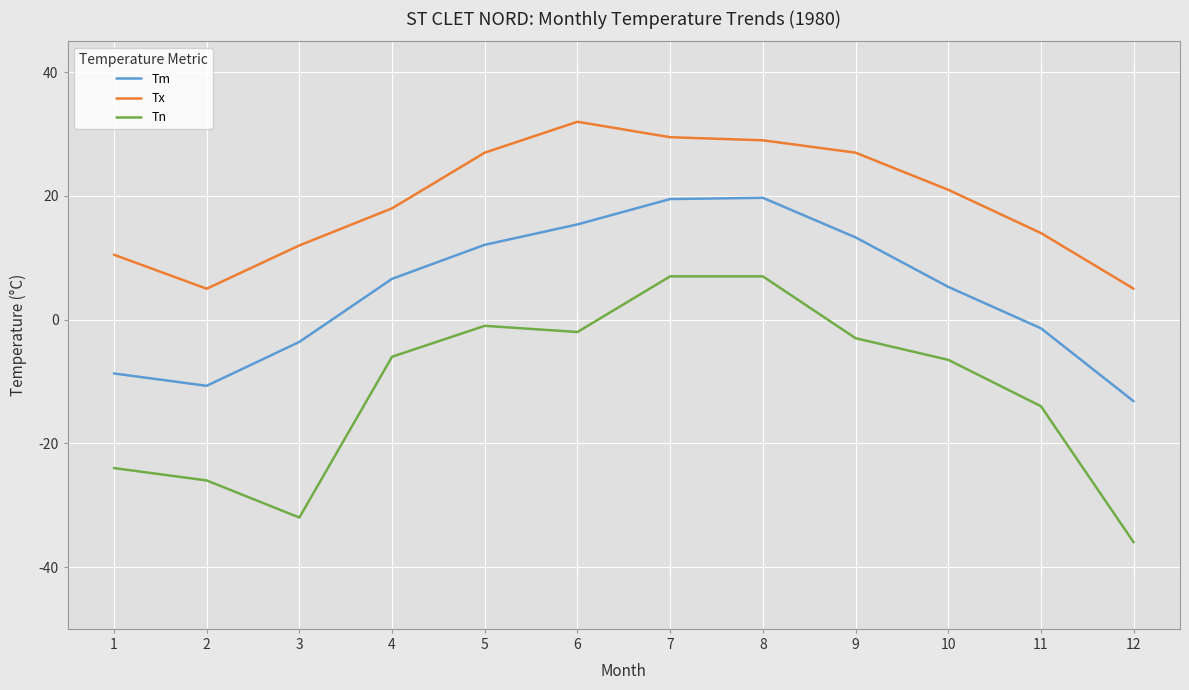

True or false: Tx and Tm cross at least once.

False